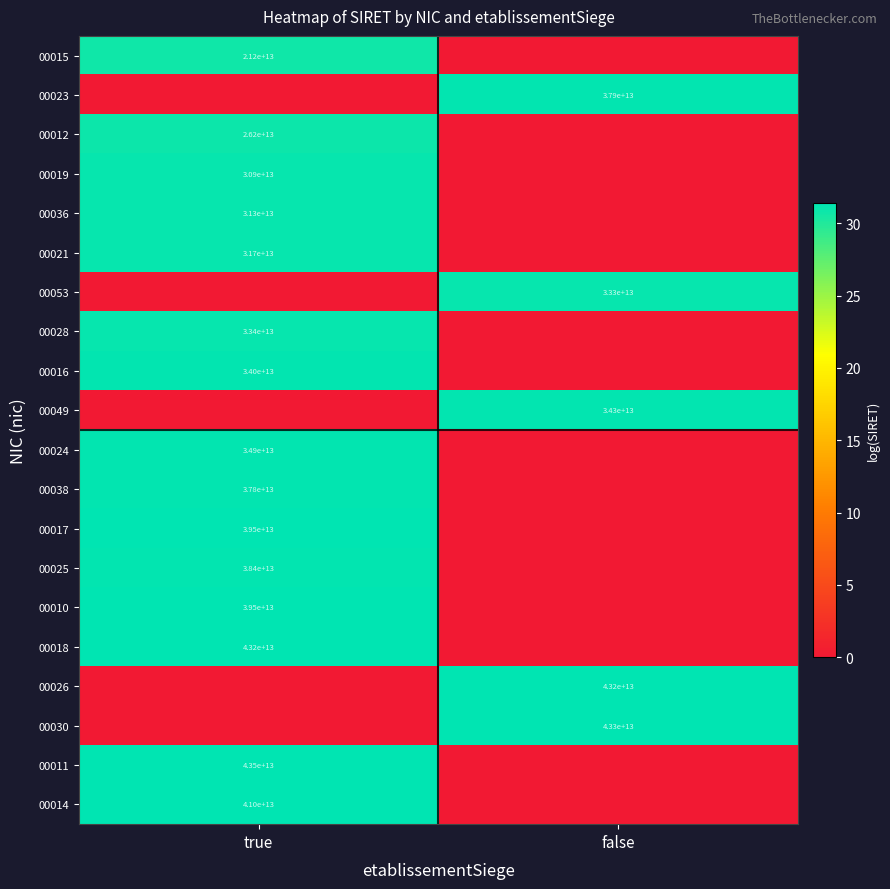

The value of 00036 at true is 31300000000000. True or false?

True